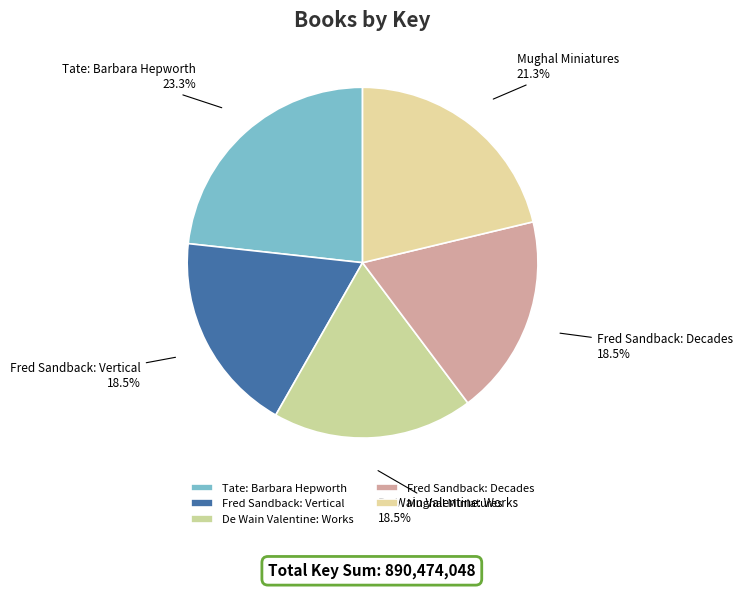

What is the largest slice in the pie chart?

Tate: Barbara Hepworth